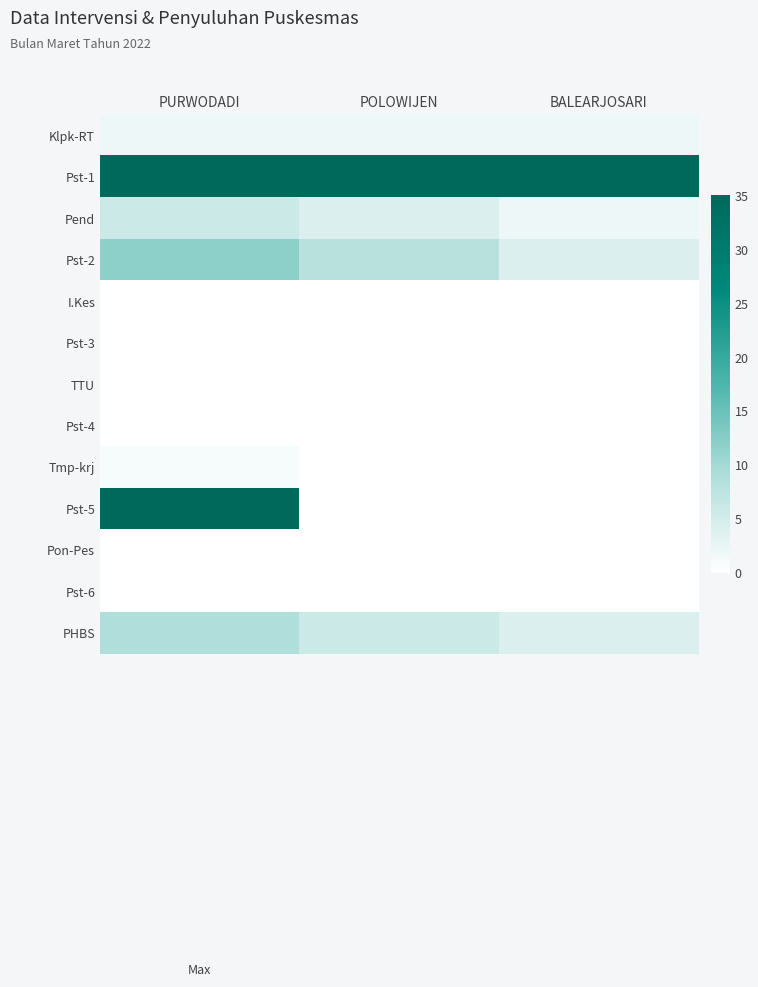

What is the difference between the highest and lowest values at POLOWIJEN?

35